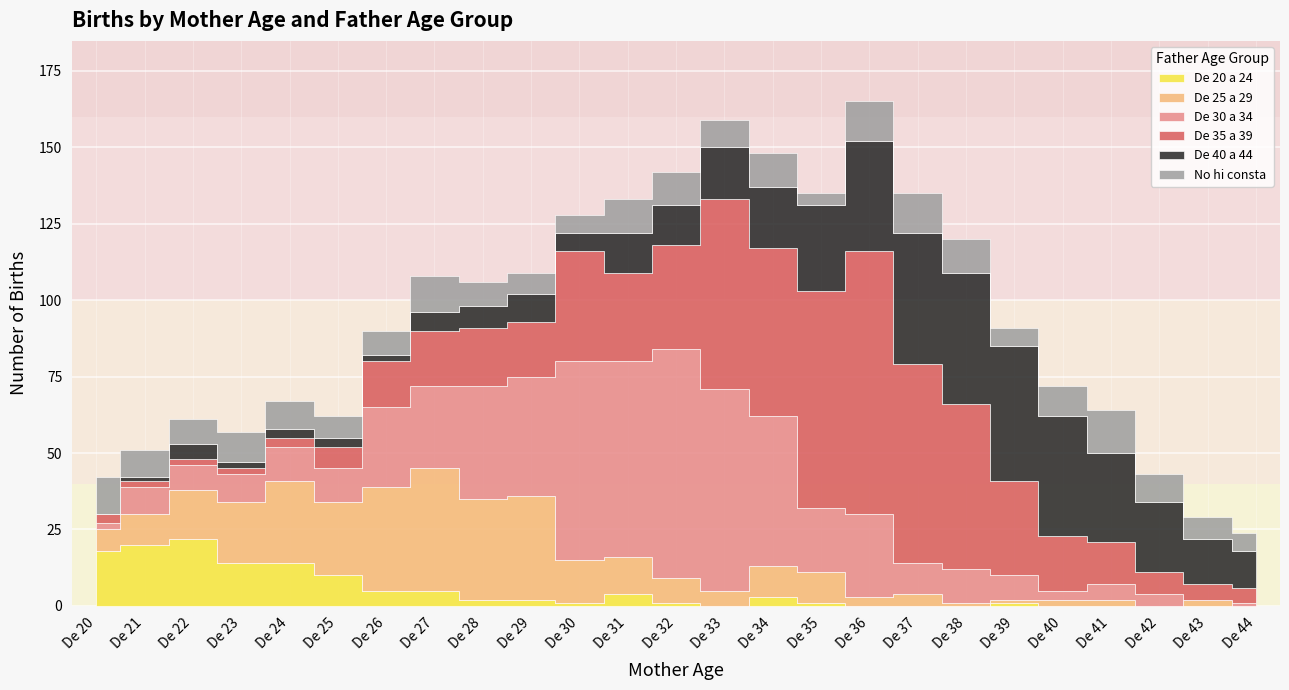

Rank the series at De 42 from highest to lowest value.

De 40 a 44, No hi consta, De 35 a 39, De 30 a 34, De 25 a 29, De 20 a 24